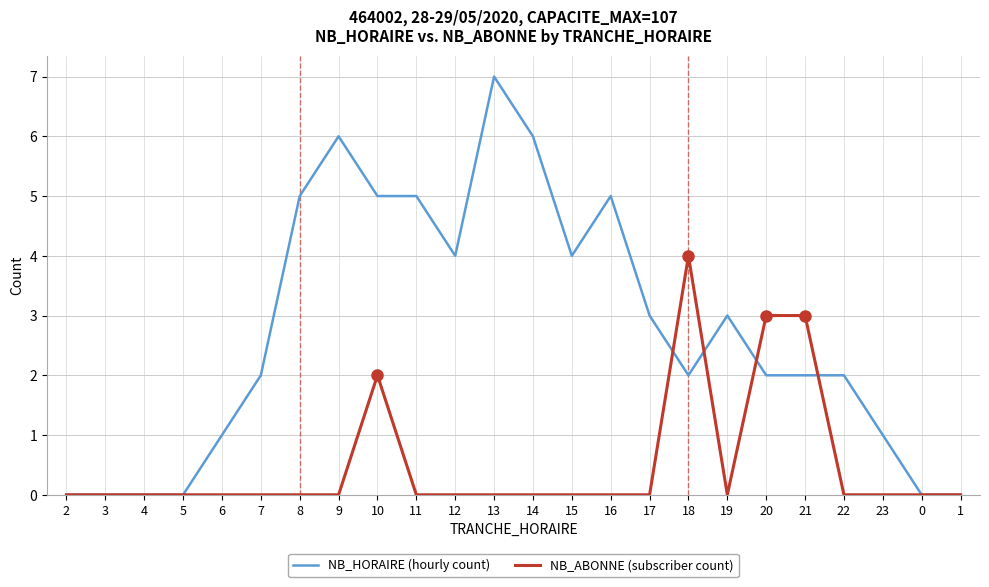

What is the difference between the highest and lowest values at 14?

6